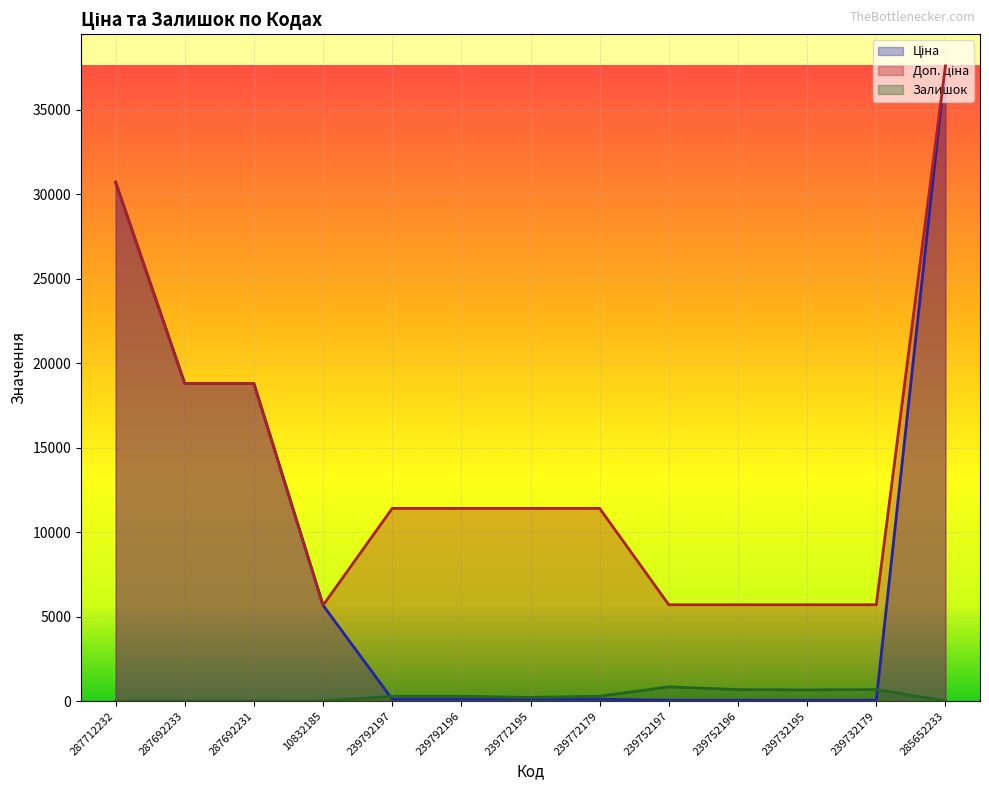

The Залишок series shows 683.0 at 239752196. True or false?

True